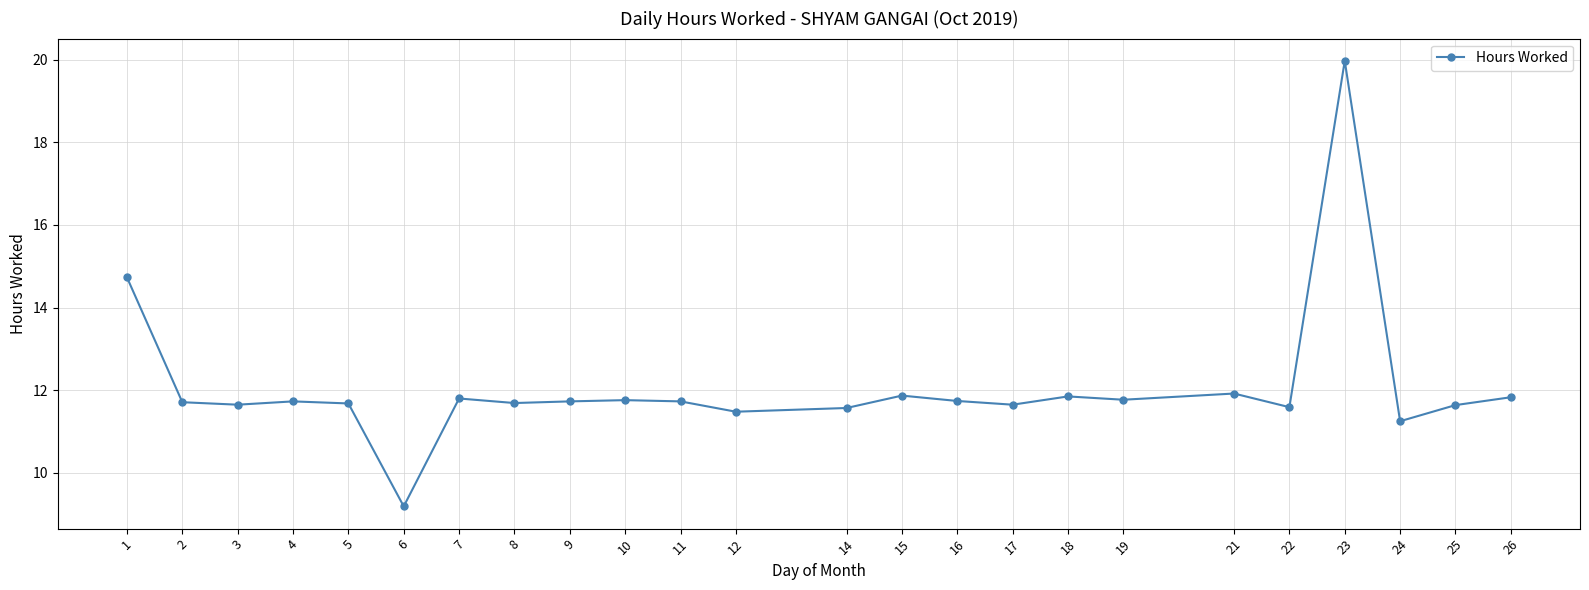

At which label does the data first exceed 11?

1